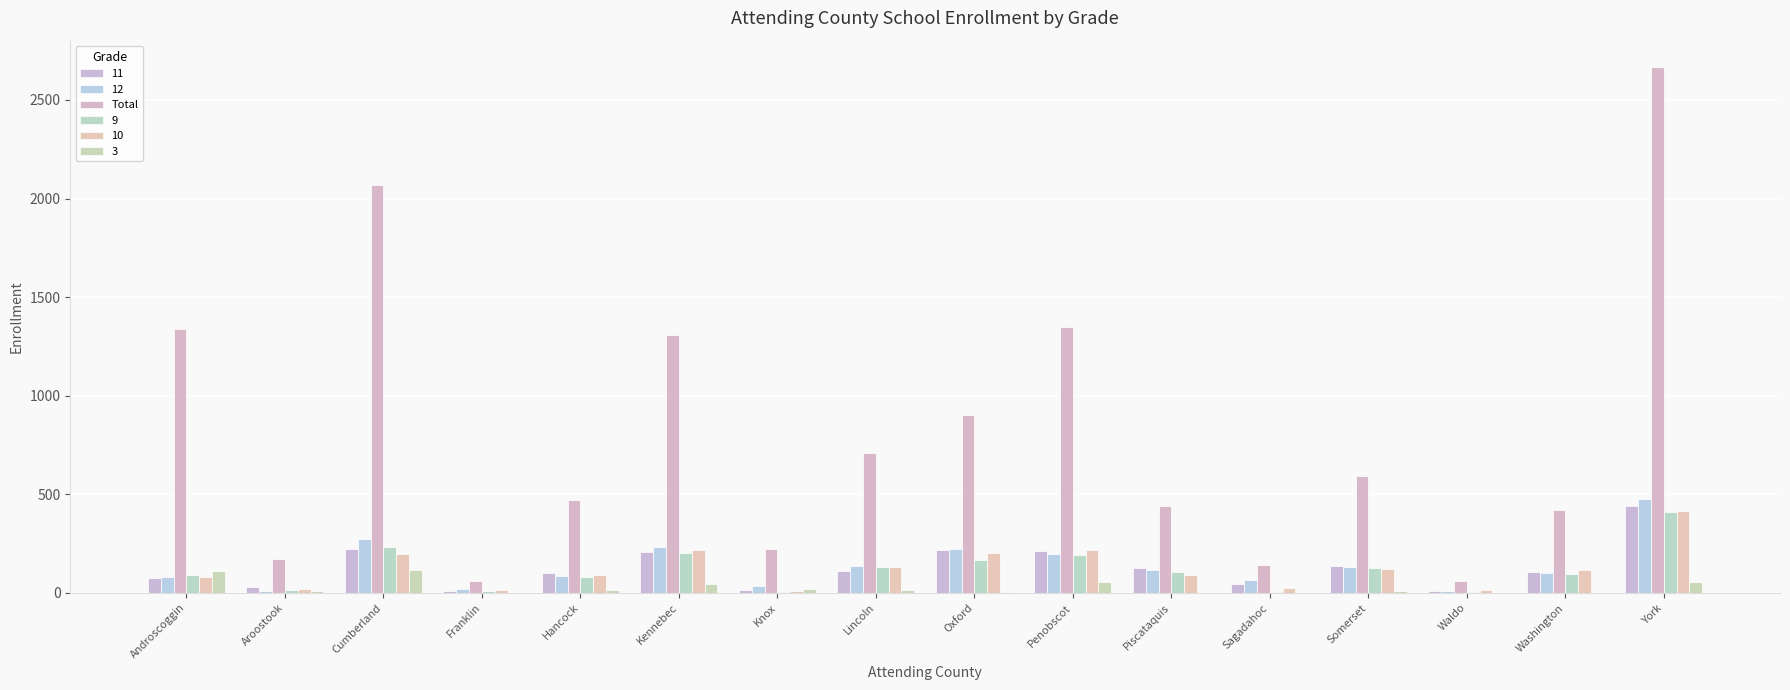

What is the greatest value displayed?

2667